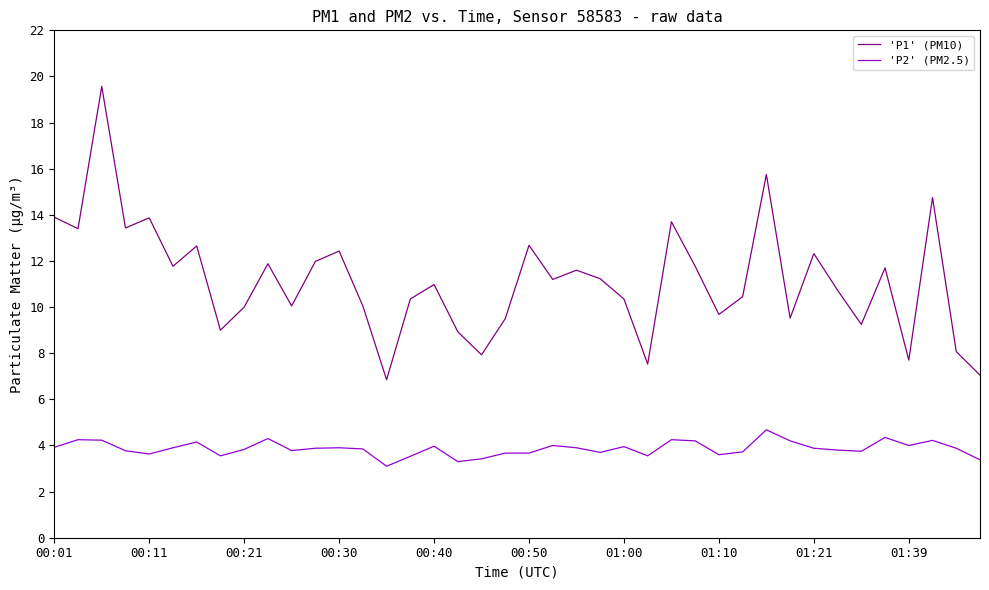

How many interior local peaks does the 'P1' (PM10) series have?

13